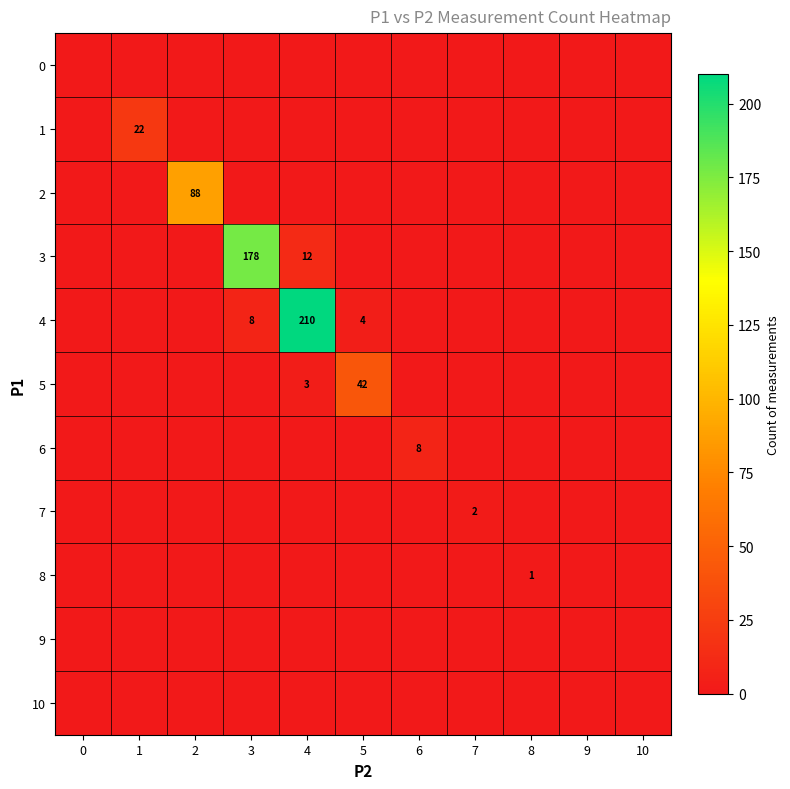

At which category does the chart reach its peak across all series?

4